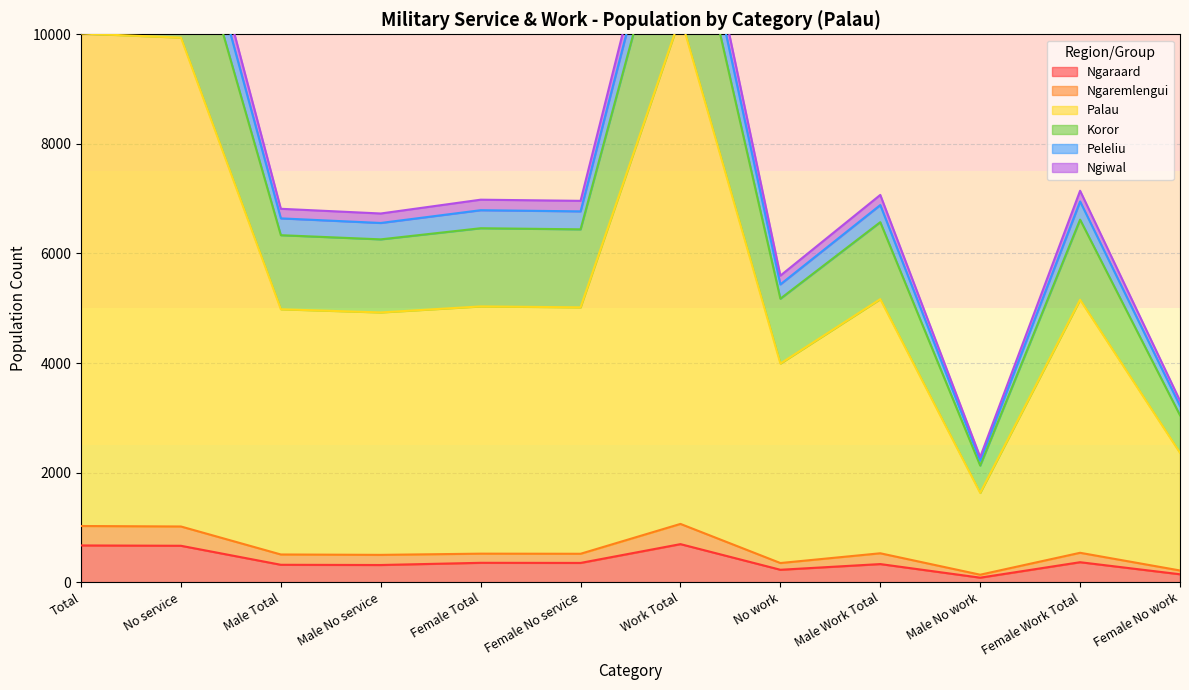

What are all the series names shown in the legend?

Ngaraard, Ngaremlengui, Palau, Koror, Peleliu, Ngiwal